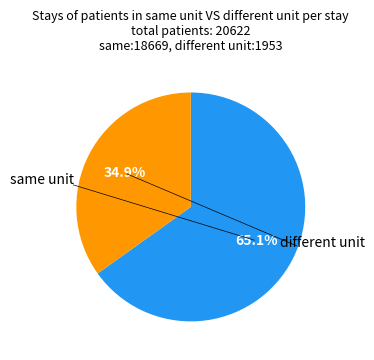

Does any single category account for the majority?

Yes